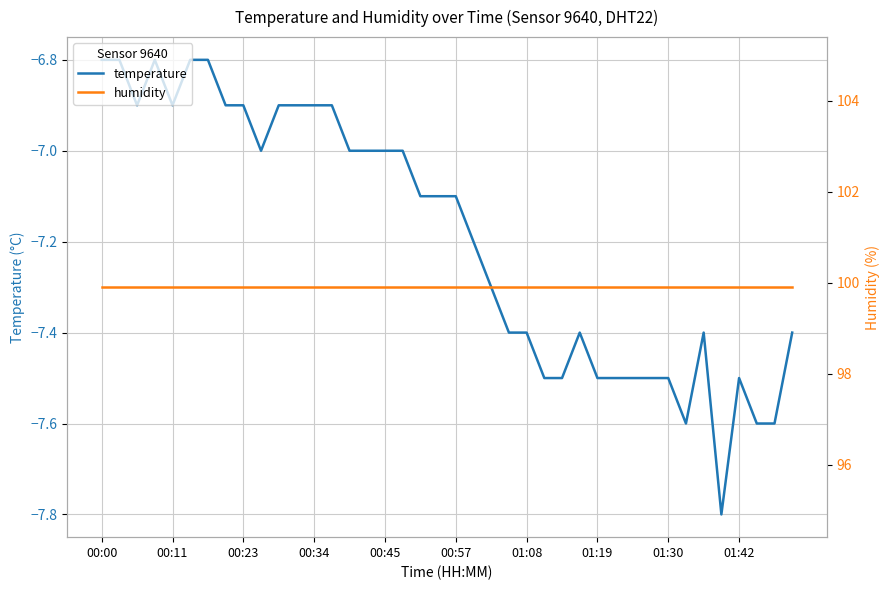

At how many categories does at least one series exceed 23?

40